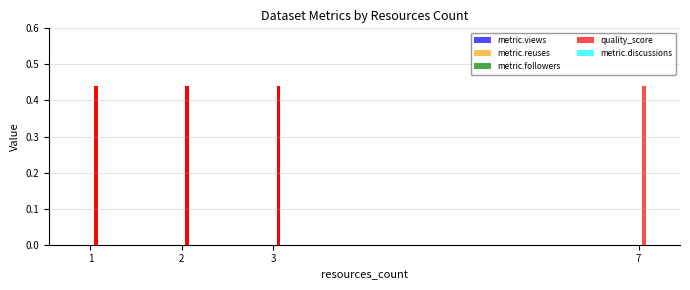

Is the value of metric.reuses at 4 greater than the value of metric.views at 3?

No